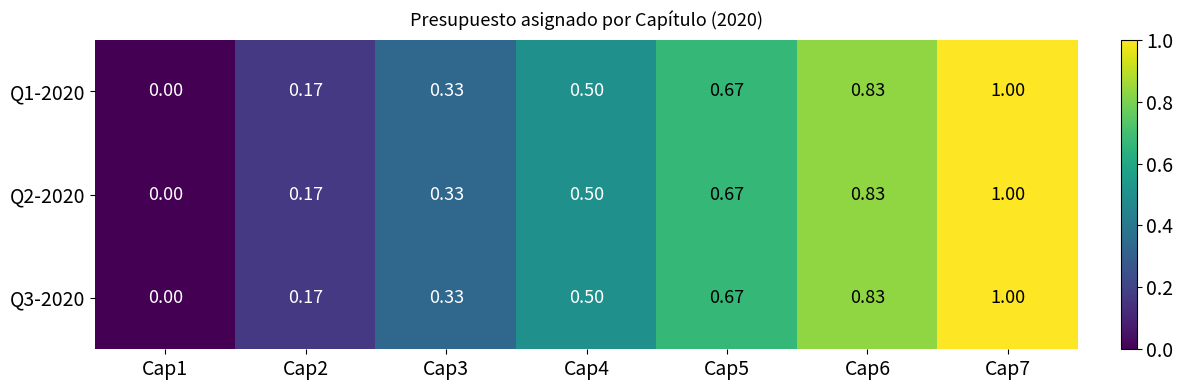

Is the value of Q2-2020 at Cap2 greater than the value of Q1-2020 at Cap4?

No